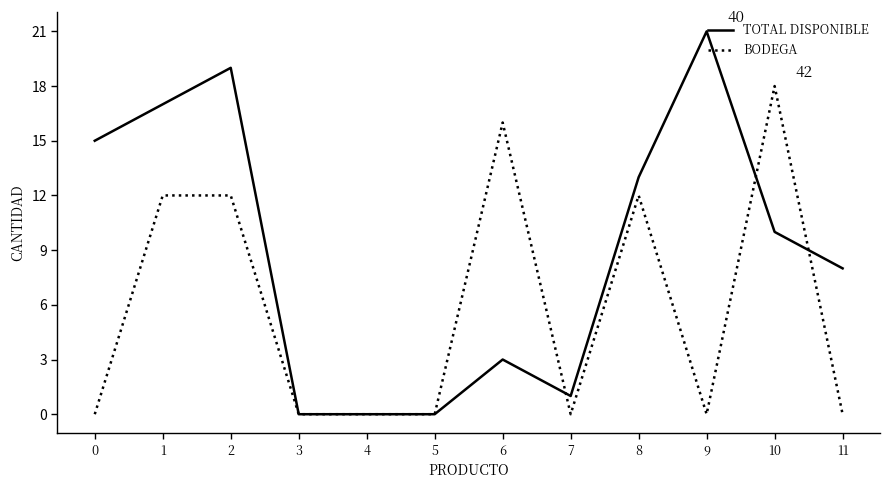

What is the difference between the maximum and minimum values in the BODEGA series?

18